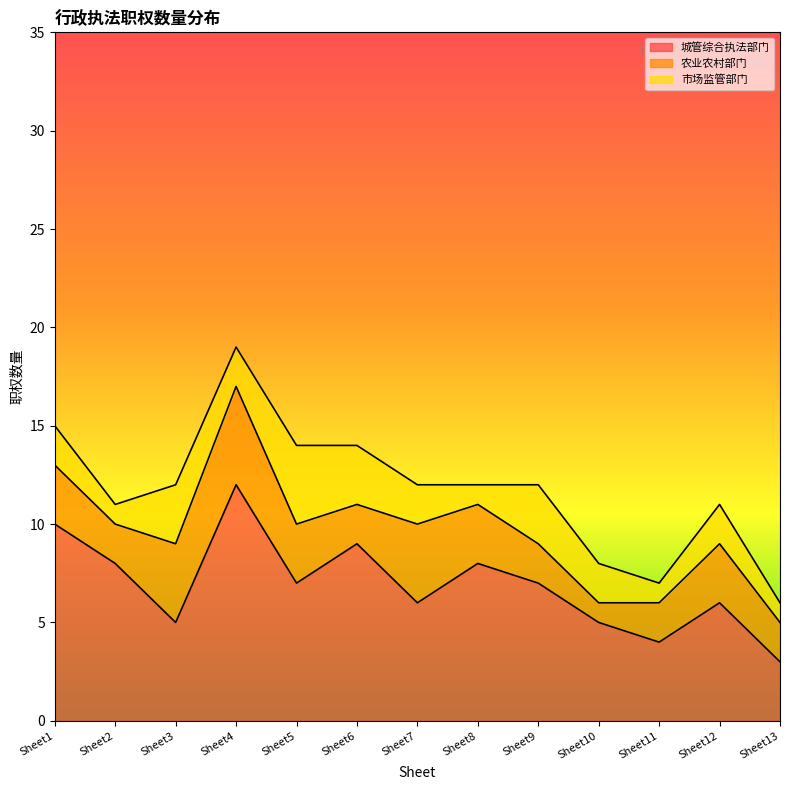

Does the chart display data point markers on the line(s)?

No